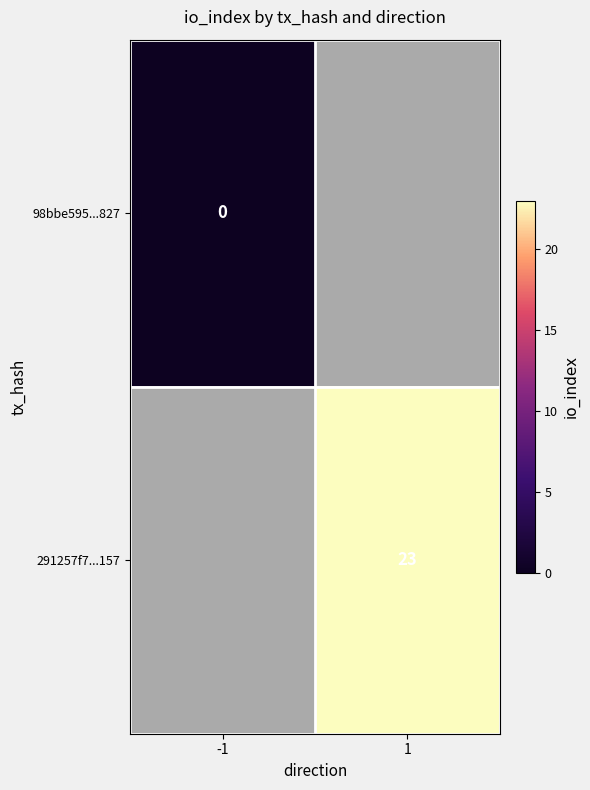

True or false: 291257f7...157 has a value of 31.2 at 1.

False